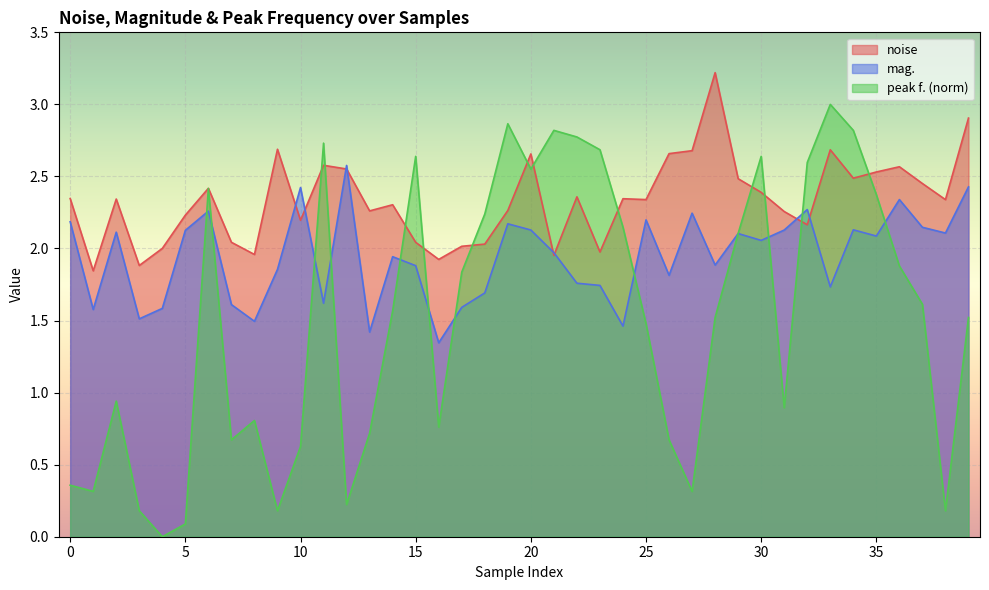

The mag. series shows 2.2 at 25. True or false?

True